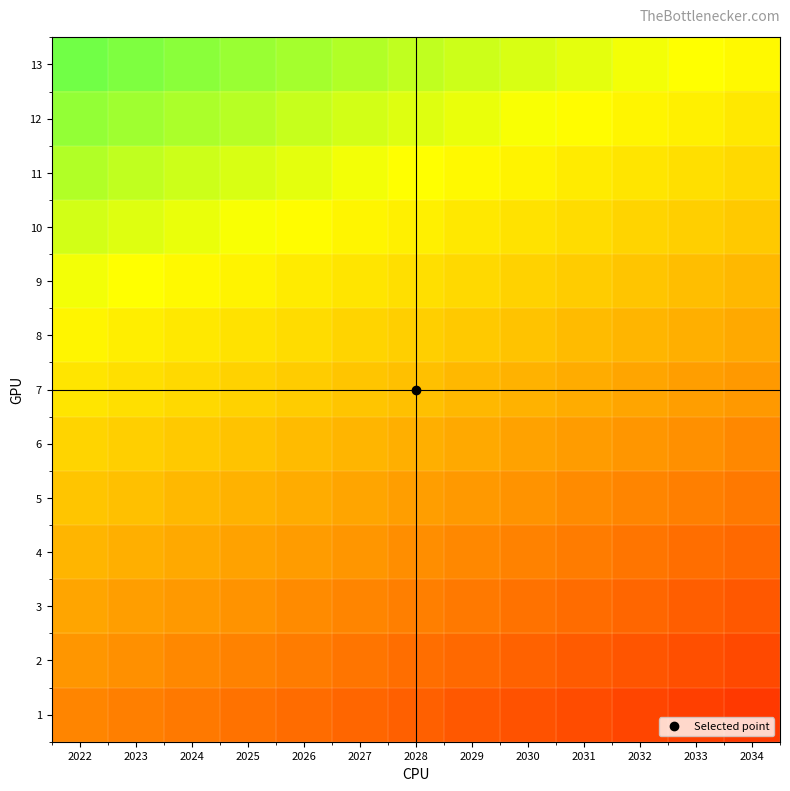

What is the total value across all series at 2026?

6.9